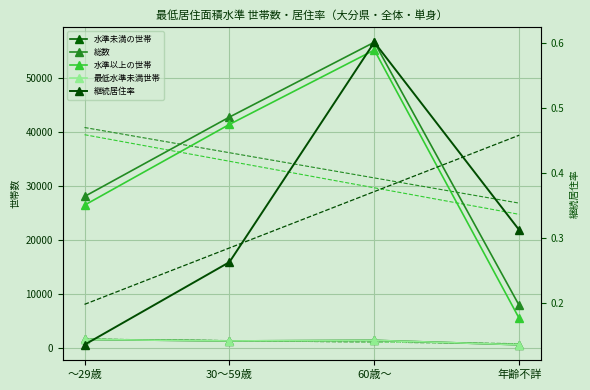

Is this an area chart (filled region under the line)?

No